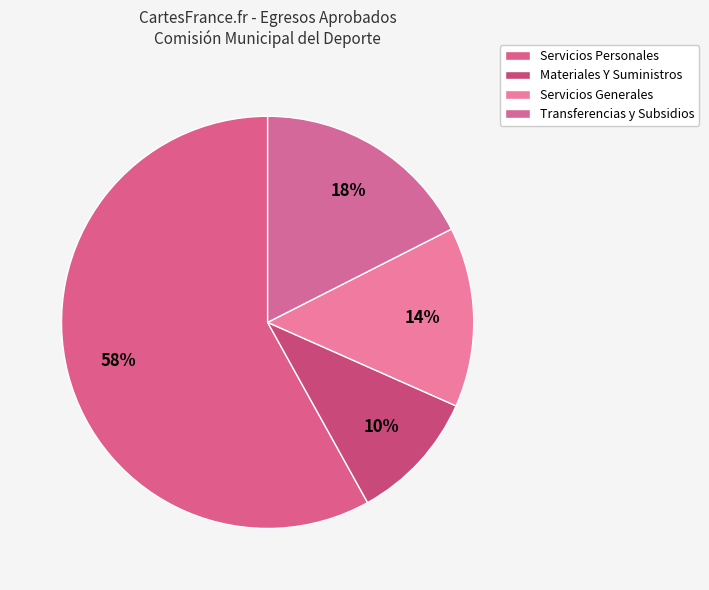

To the nearest percent, what is the combined percentage of Materiales Y Suministros and Servicios Generales?

24%